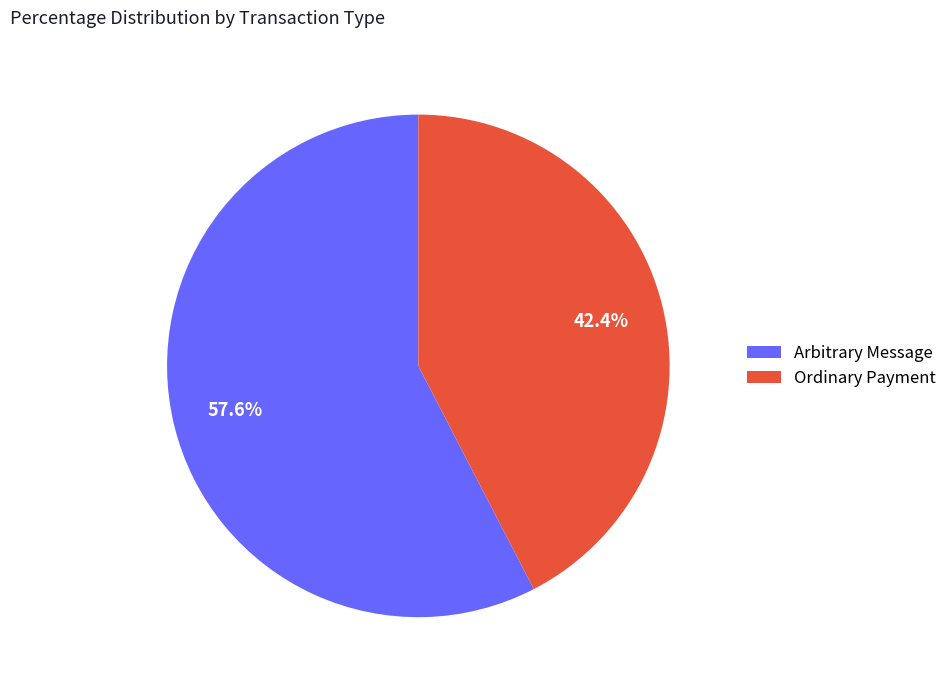

Which has a higher value, Arbitrary Message or Ordinary Payment?

Arbitrary Message